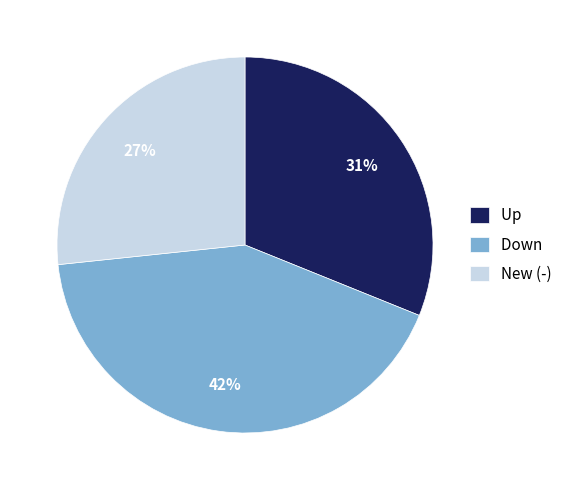

Does New (-) account for over 50% of the chart?

No